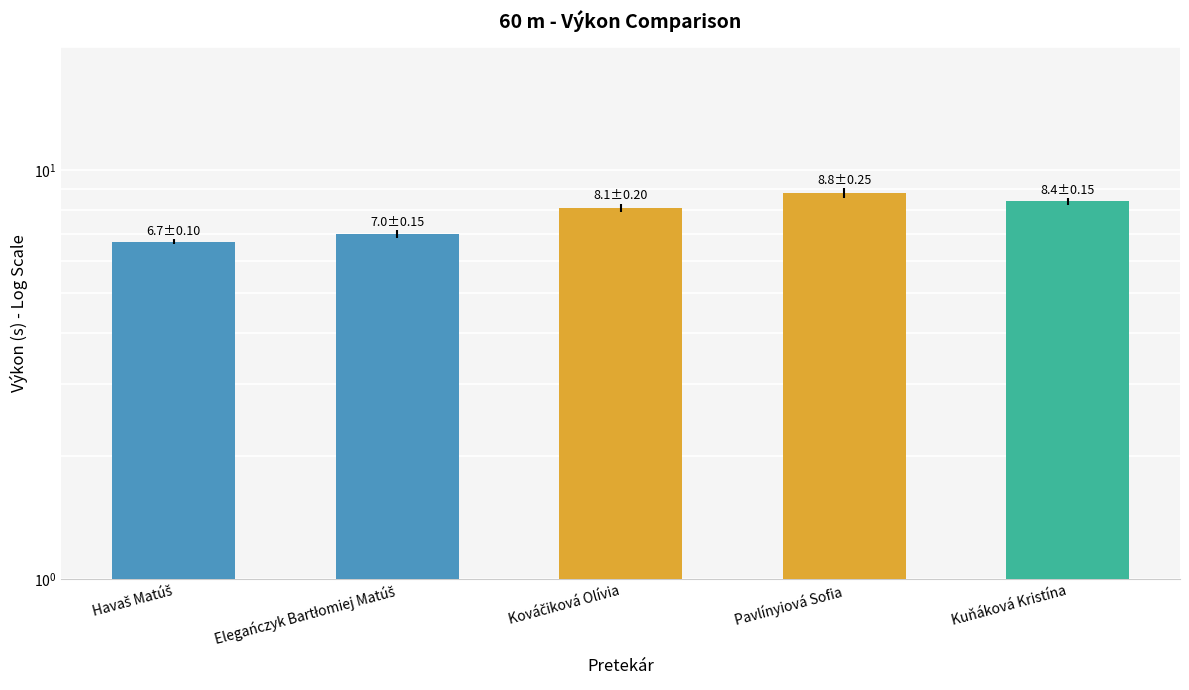

Reading left to right, list all the values displayed in this chart.

Havaš Matúš=6.7	Elegańczyk Bartłomiej Matúš=7.0	Kováčiková Olívia=8.1	Pavlínyiová Sofia=8.8	Kuňáková Kristína=8.4